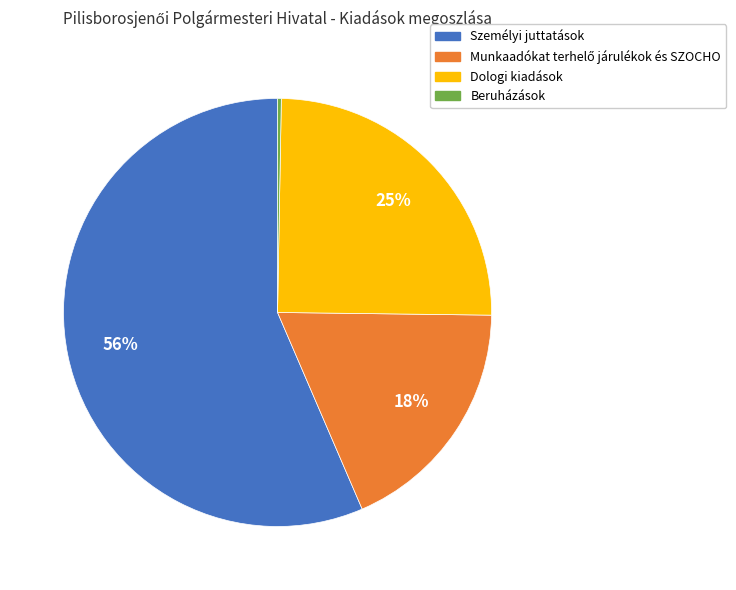

The Személyi juttatások slice represents 56% of the pie. True or false?

True